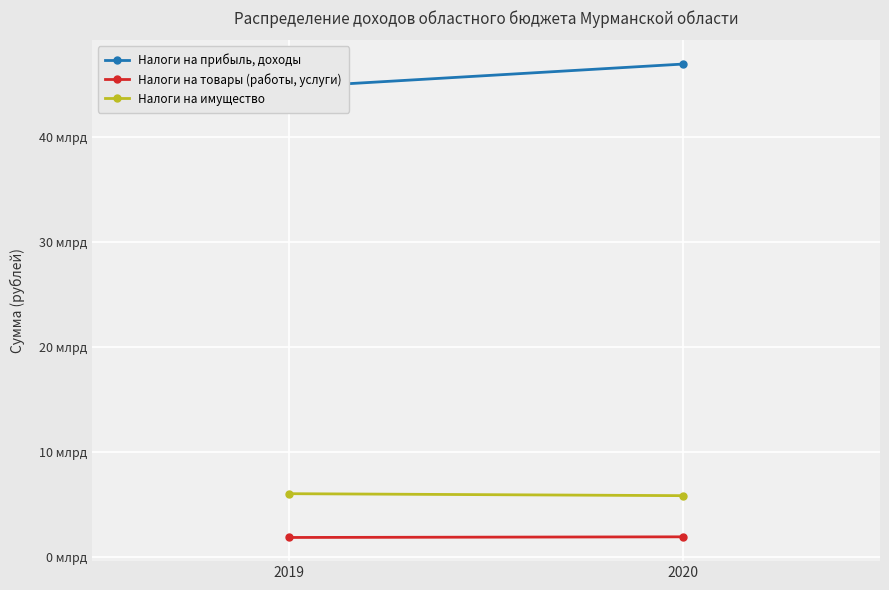

What are all the series names shown in the legend?

Налоги на прибыль, доходы, Налоги на товары (работы, услуги), Налоги на имущество